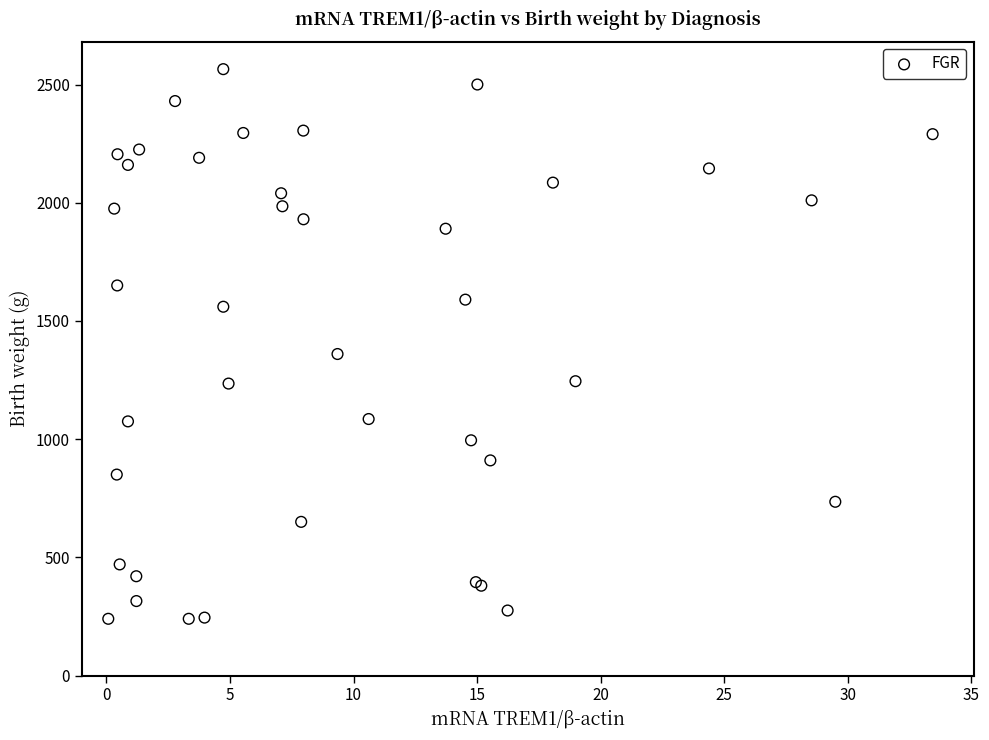

What Y value in the scatter plot is closest to 1402?

1360